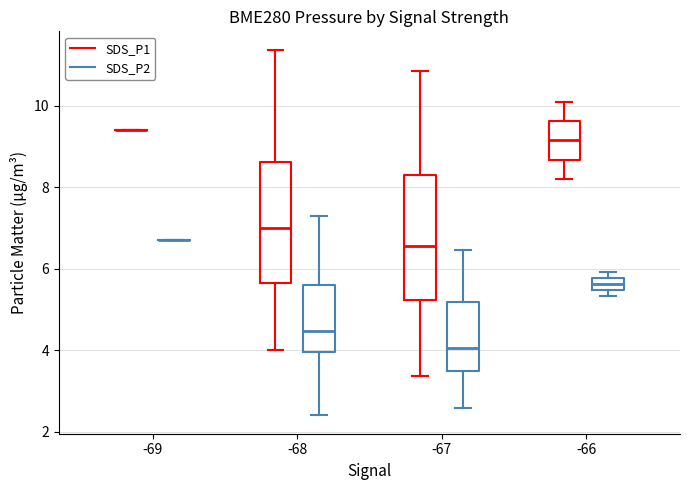

Reading left to right, read every box against the y-axis: the position of its median line, the range the box covers, and the ends of its whiskers. The values are not printed on the chart, so give them approximately, as read against the axis.

-69 (SDS_P1): box collapsed to a line at 9.4, whiskers 9.4 to 9.4
-69 (SDS_P2): box collapsed to a line at 6.8, whiskers 6.8 to 6.8
-68 (SDS_P1): median 7.0, box 5.6 to 8.6, whiskers 4.0 to 11.4
-68 (SDS_P2): median 4.4, box 4.0 to 5.6, whiskers 2.4 to 7.4
-67 (SDS_P1): median 6.6, box 5.2 to 8.4, whiskers 3.4 to 10.8
-67 (SDS_P2): median 4.0, box 3.4 to 5.2, whiskers 2.6 to 6.4
-66 (SDS_P1): median 9.2, box 8.6 to 9.6, whiskers 8.2 to 10.2
-66 (SDS_P2): median 5.6, box 5.4 to 5.8, whiskers 5.4 (just below the box's lower edge) to 6.0